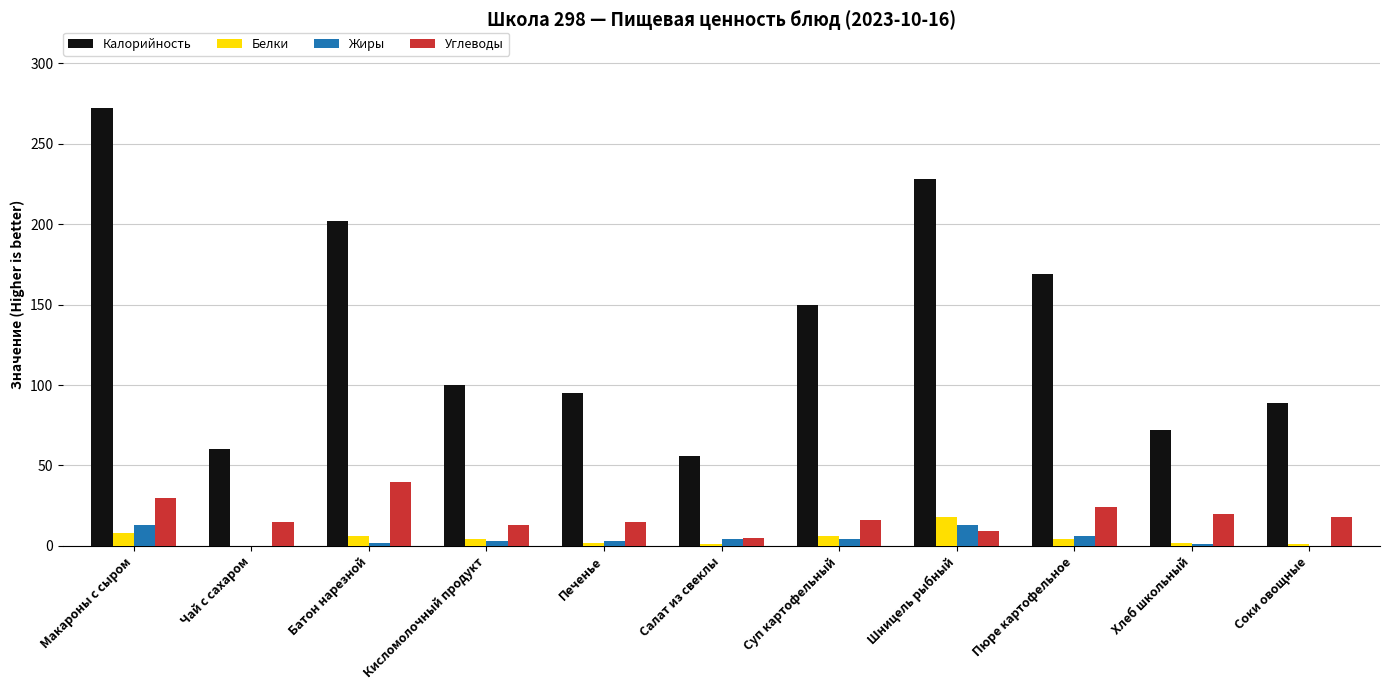

The value of Калорийность at Макароны с сыром is 440. True or false?

False